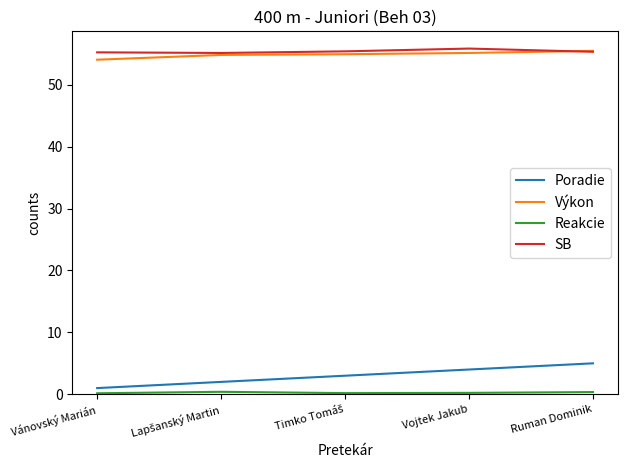

The SB series shows 38.1 at Vojtek Jakub. True or false?

False